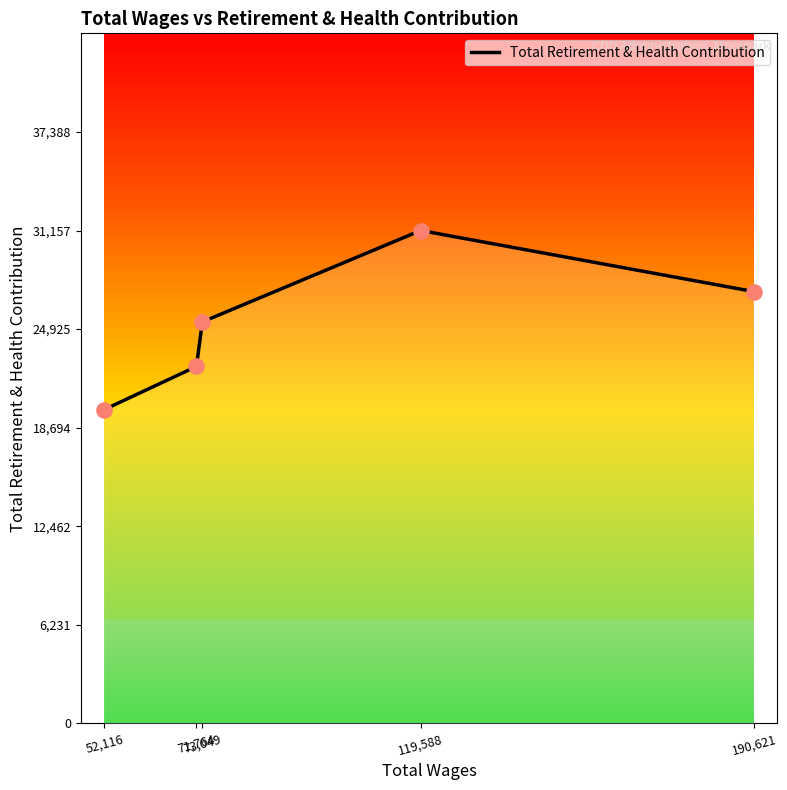

Between 119,588 and 190,621, which is larger?

119,588